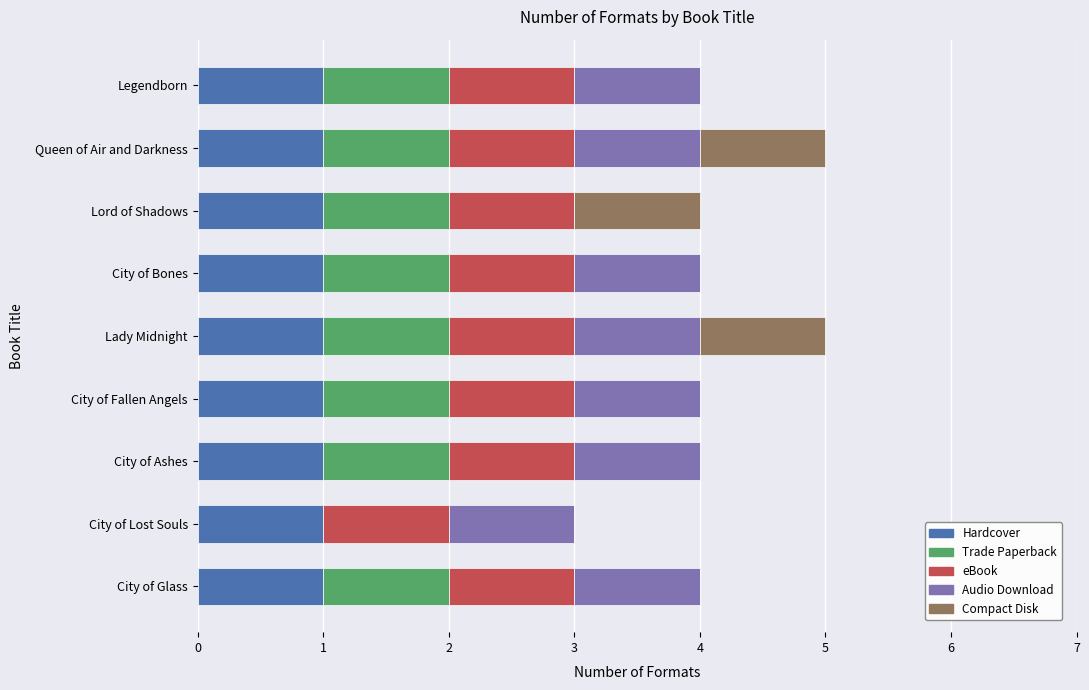

What is the total value across all series at City of Bones?

4